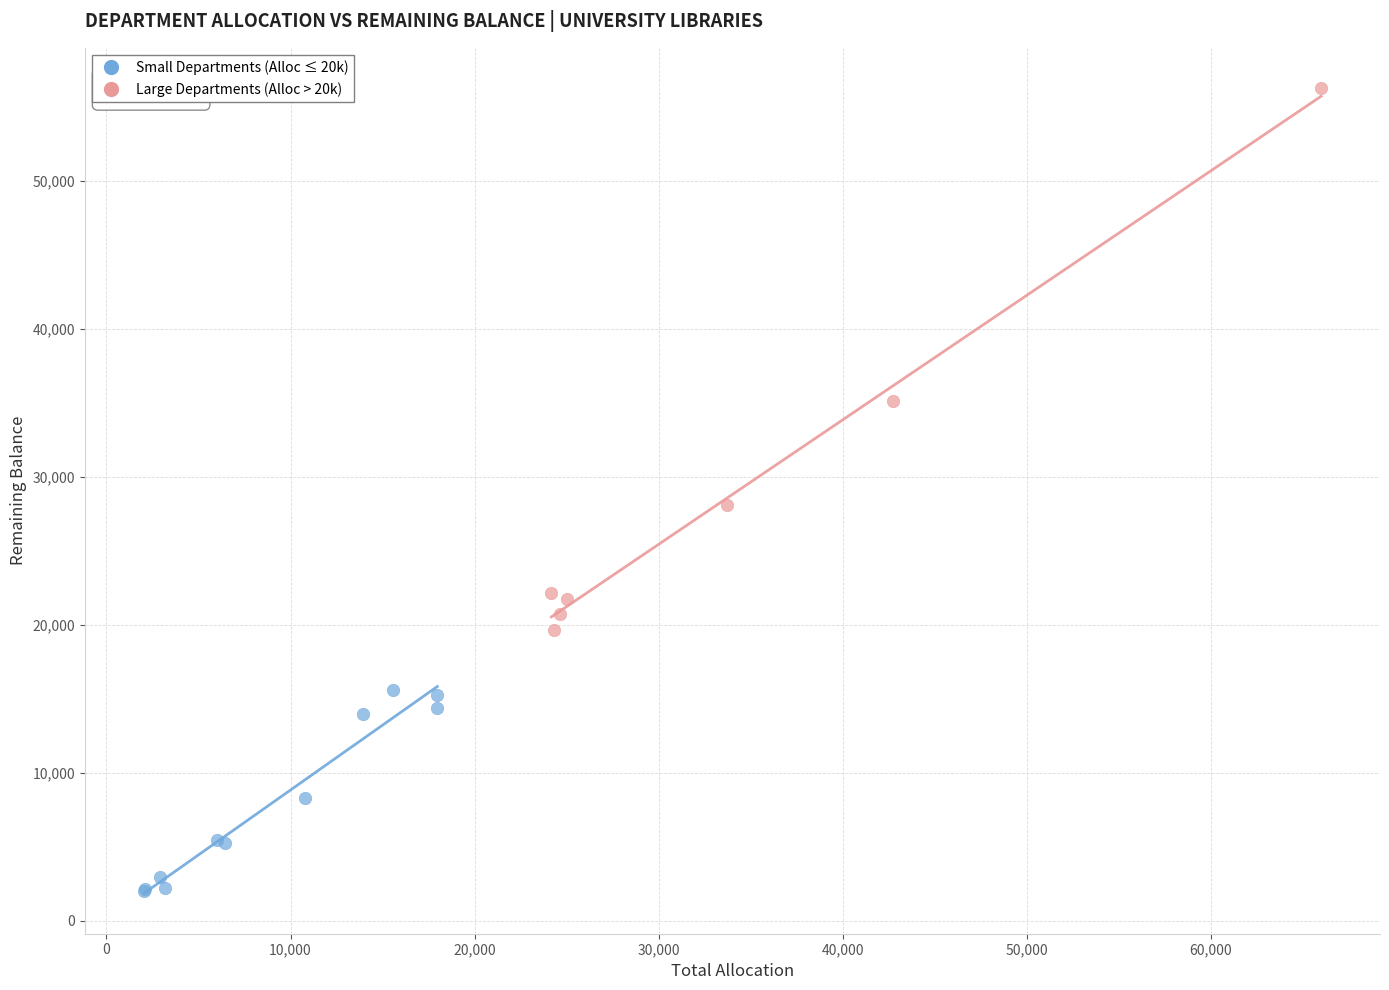

Which series reaches the maximum Y coordinate?

Large Departments (Alloc > 20k)